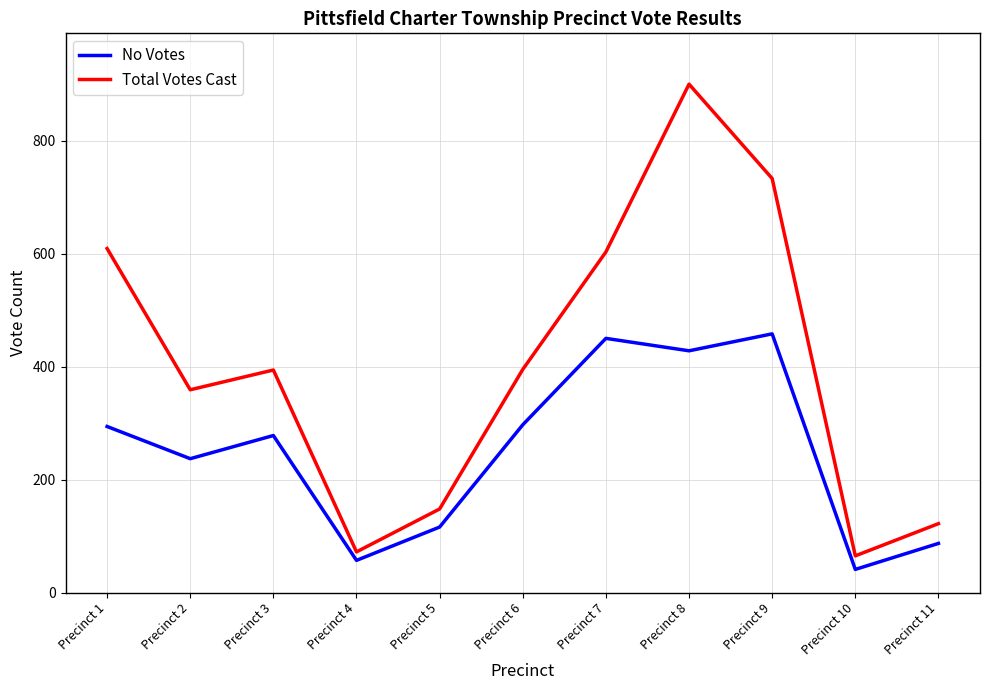

What is the sum of all No Votes values?

2743